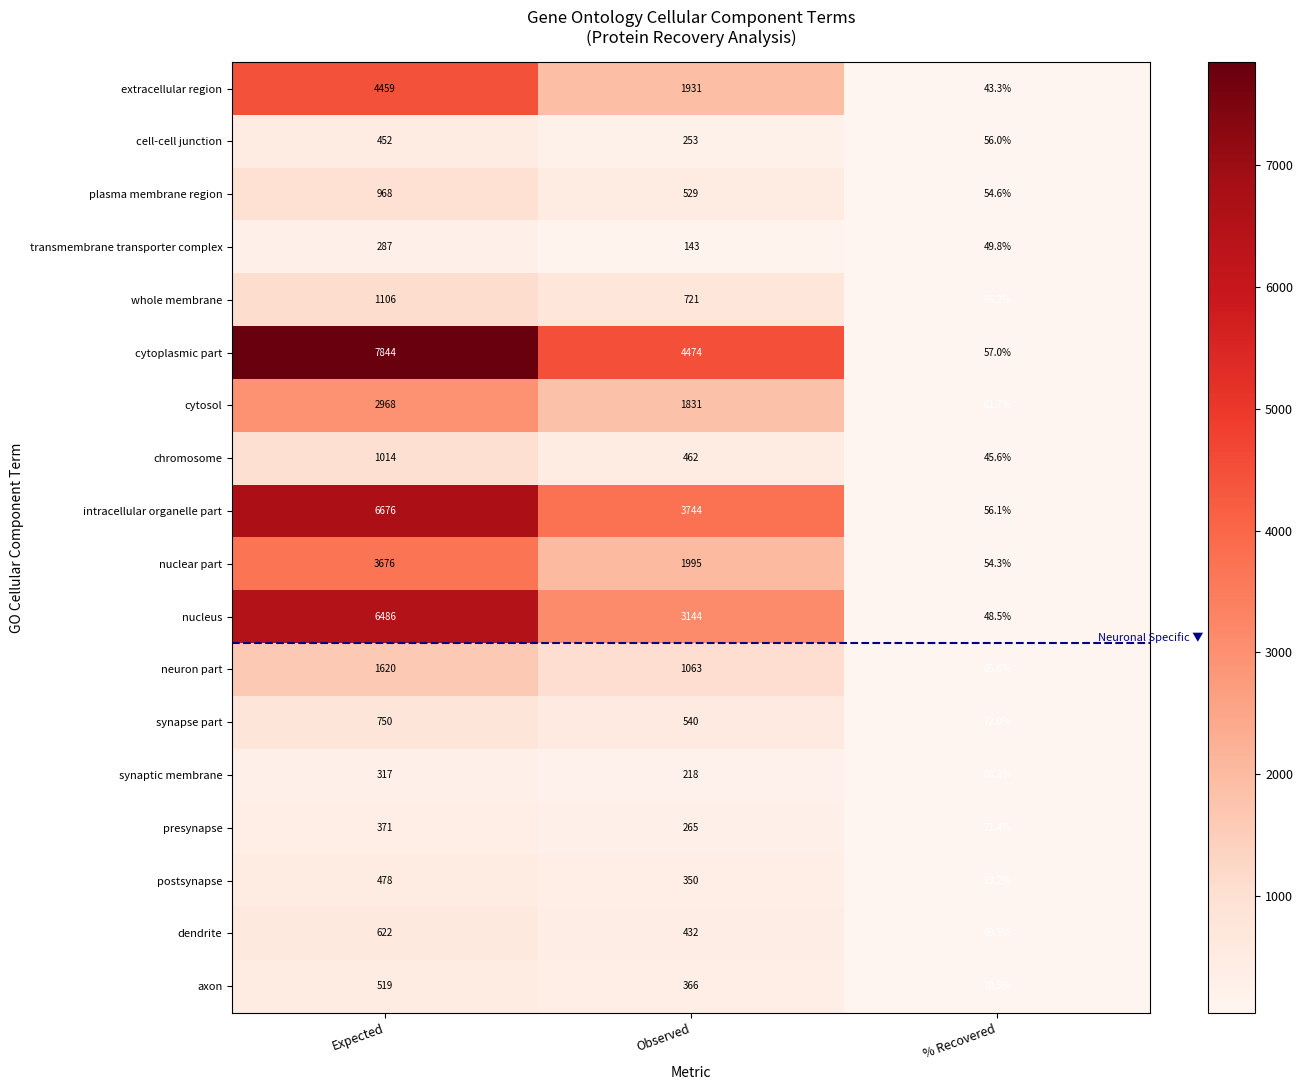

Between Expected and % Recovered, which series saw the biggest shift?

cytoplasmic part